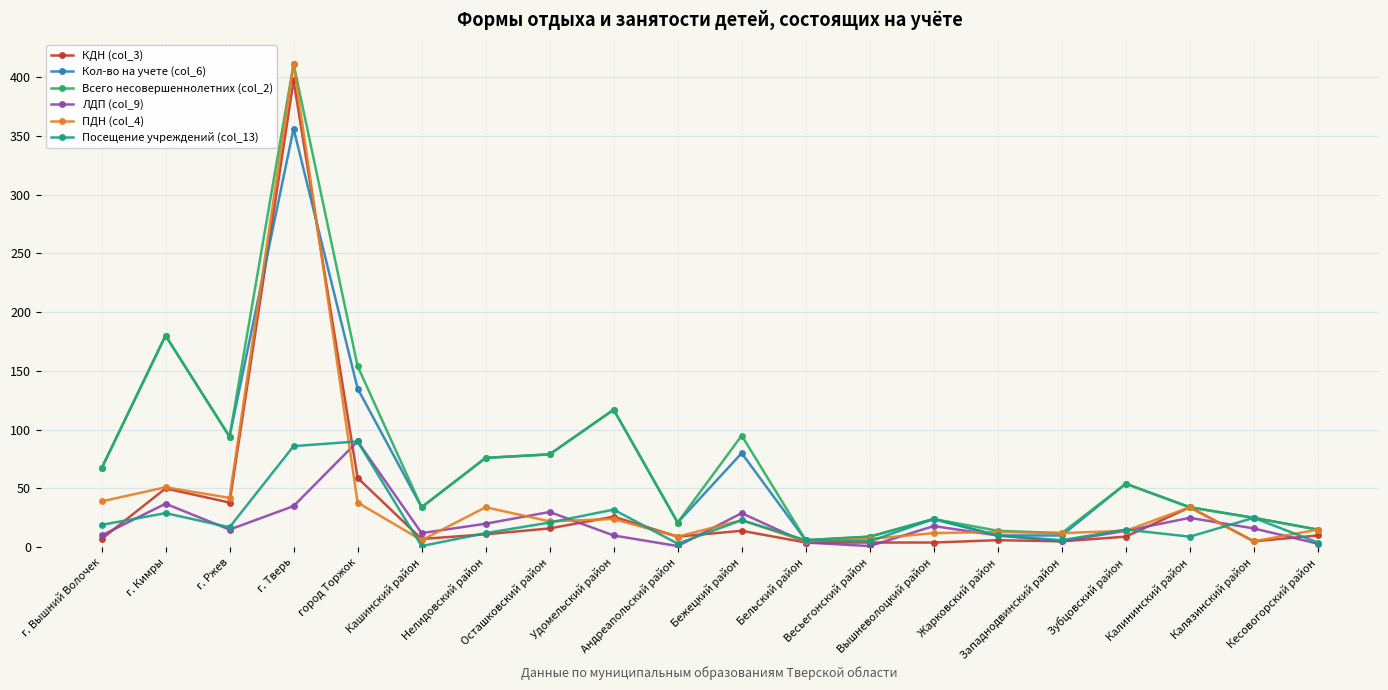

The value of КДН (col_3) at г. Ржев is 38. True or false?

True